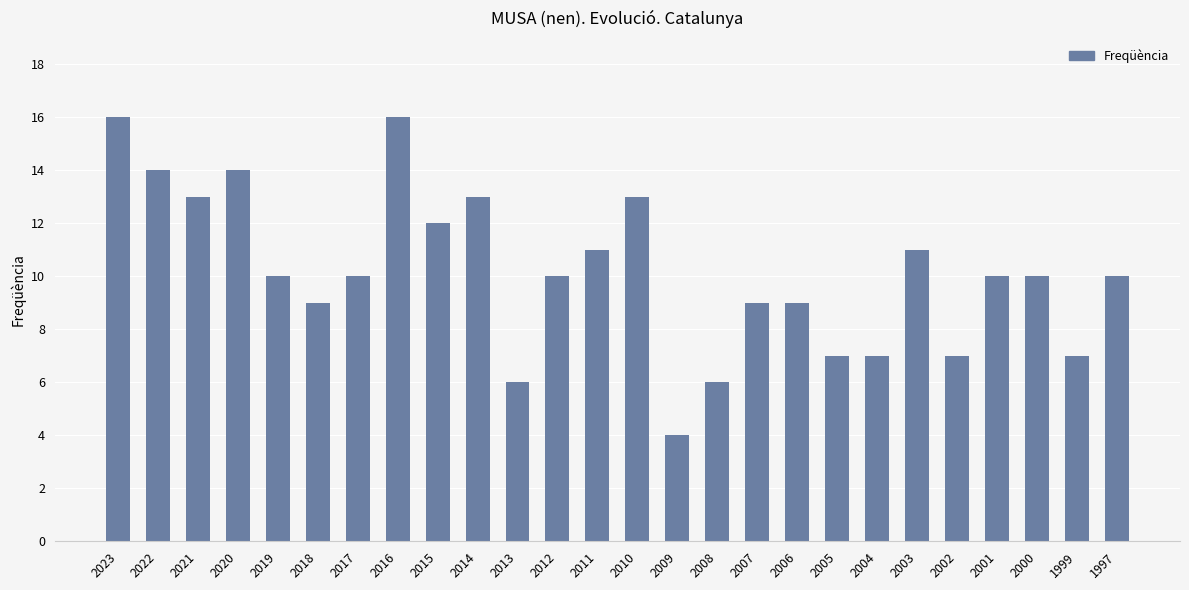

Reading left to right, extract all data points from this chart.

16	14	13	14	10	9	10	16	12	13	6	10	11	13	4	6	9	9	7	7	11	7	10	10	7	10